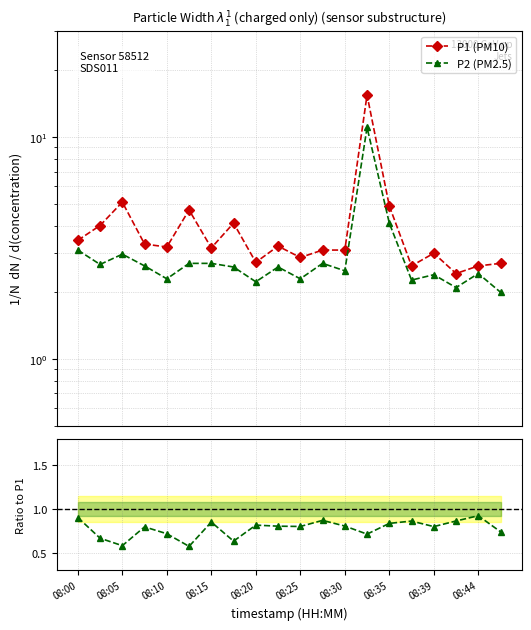

Which label corresponds to the smallest value in the chart?

08:47